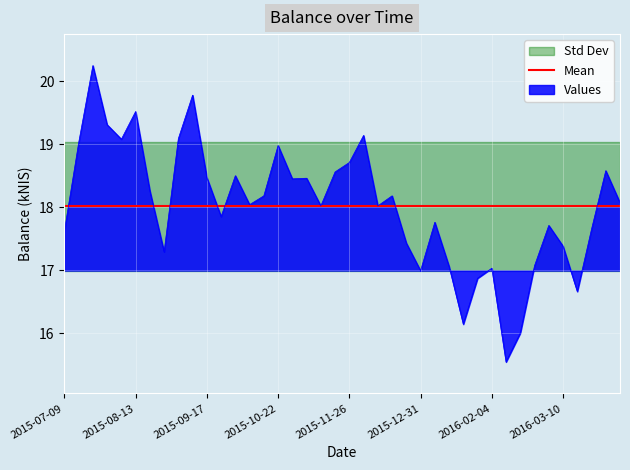

True or false: the data shows 34.1 at 2015-07-23.

False